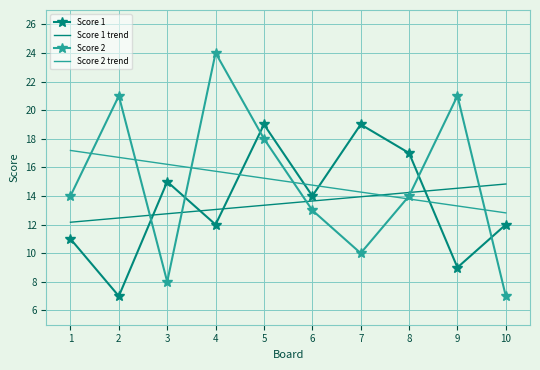

Rank the series at 6 from lowest to highest value.

Score 2, Score 1 trend, Score 1, Score 2 trend